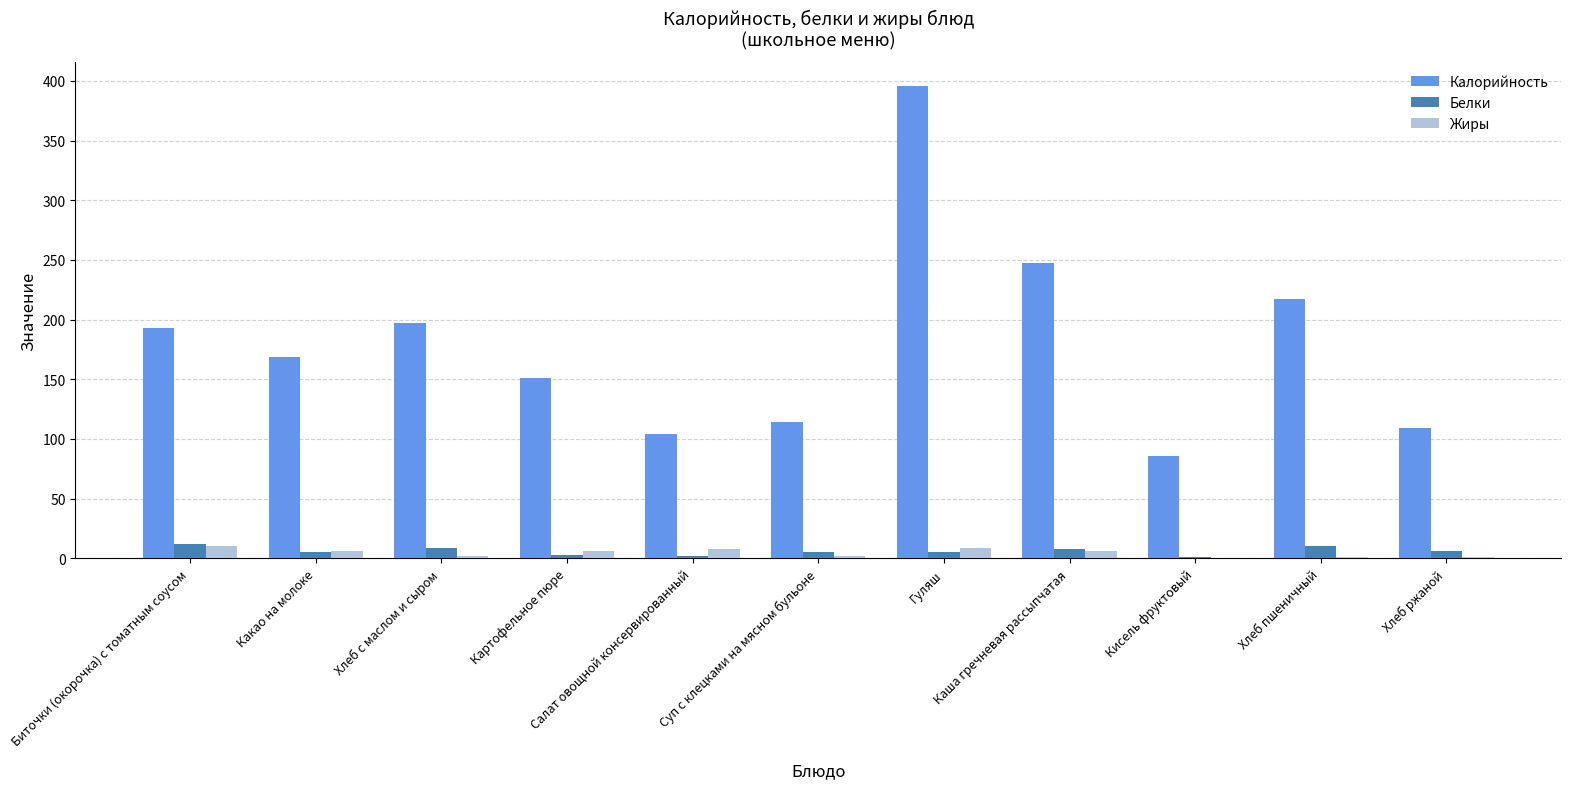

What is the sum of all Жиры values?

51